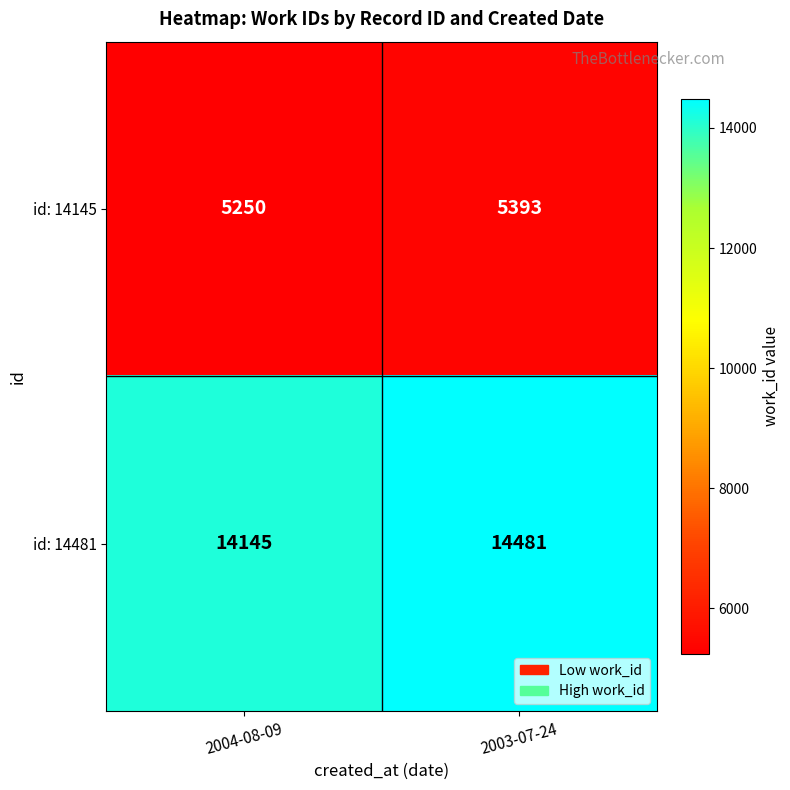

What is the difference between the maximum and minimum values in the id: 14481 series?

336